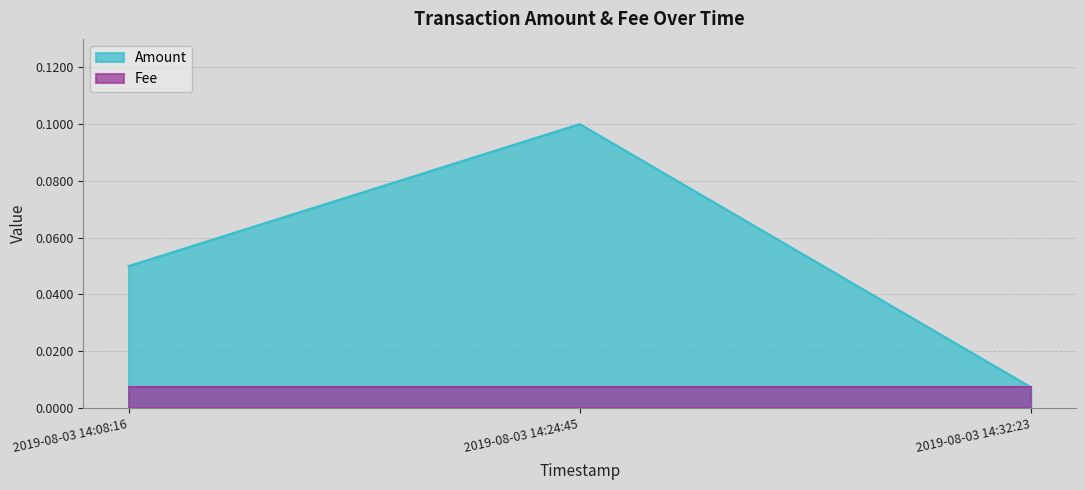

The value at 2019-08-03 14:24:45 is 0.0. True or false?

False